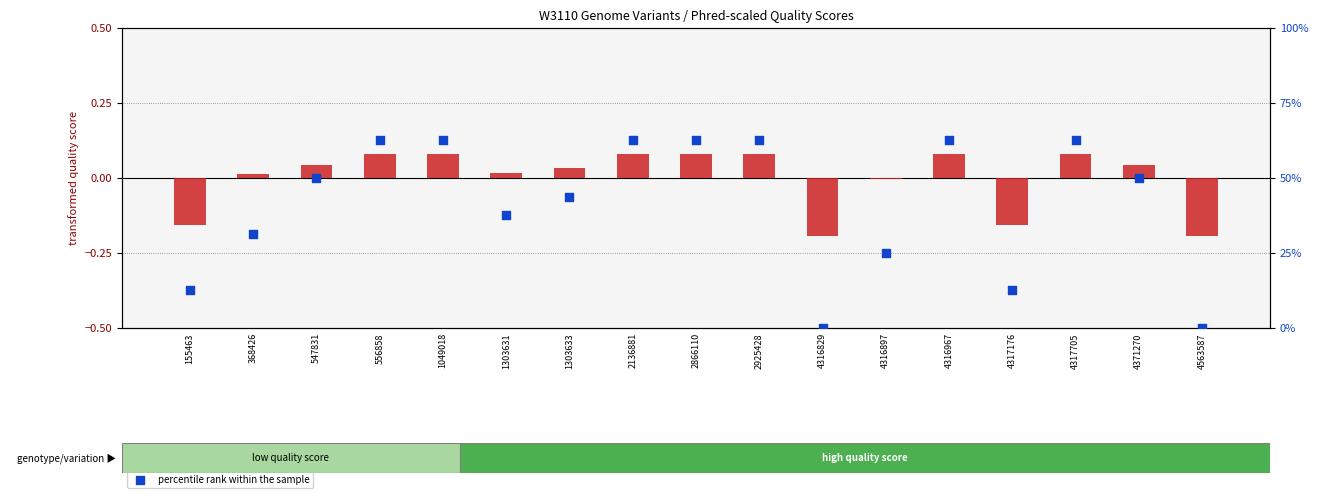

Is the value of transformed quality score at 1303633 greater than the value of percentile rank within the sample at 1303631?

No